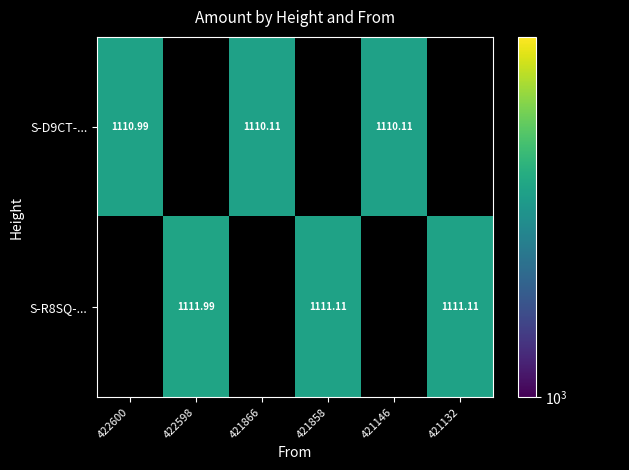

True or false: S-R8SQ-... has a value of 672.0 at 422598.

False